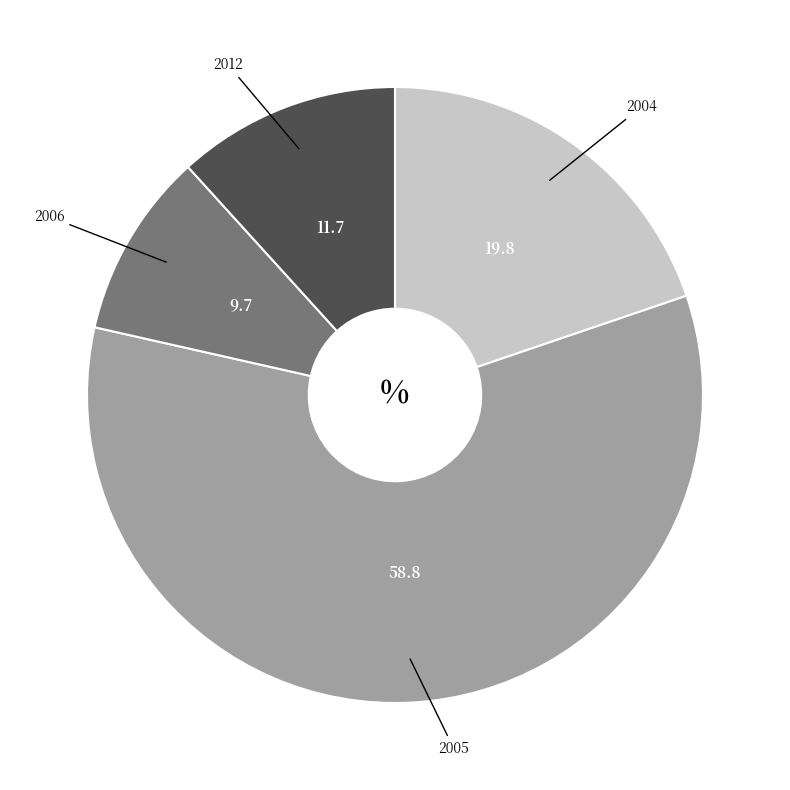

Which category has the smallest portion of the pie?

2006